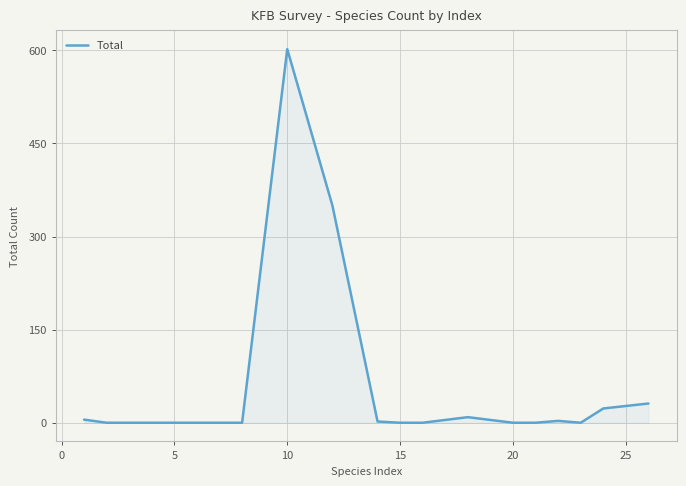

What is the maximum value shown in the chart?

602